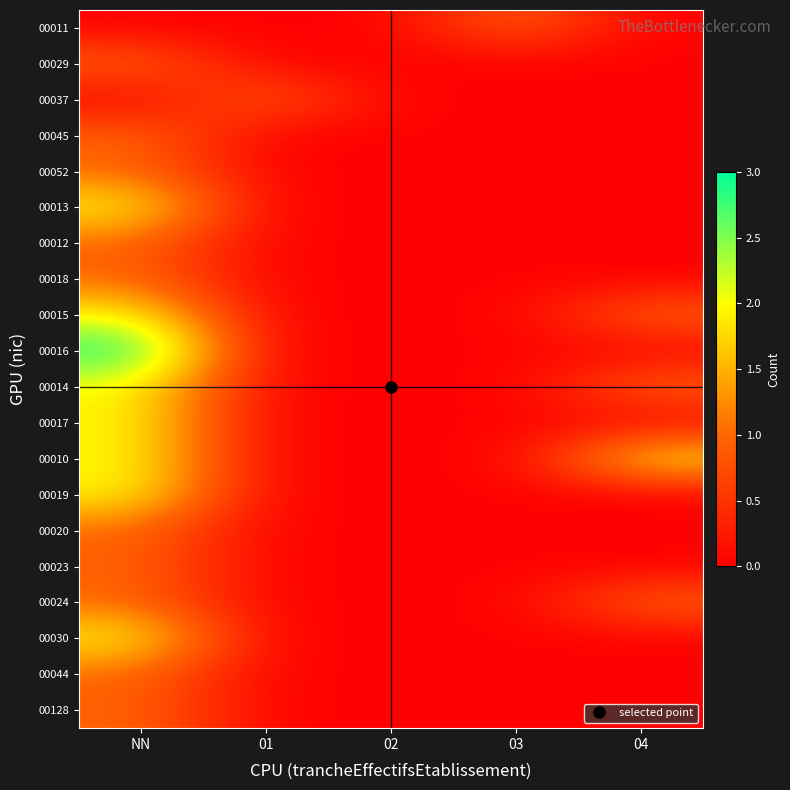

What is the total value across all series at 01?

1